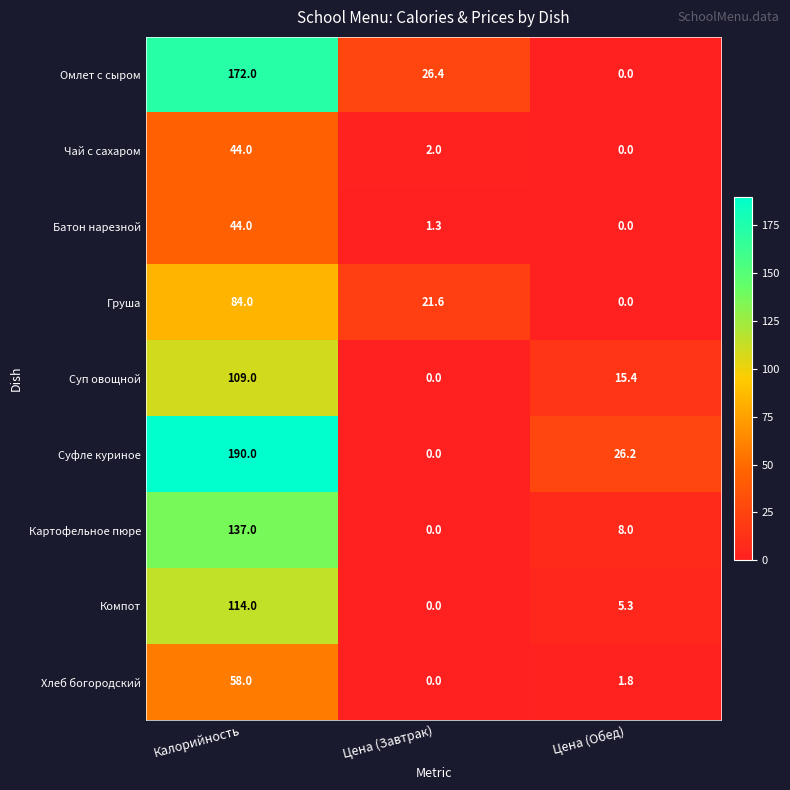

Which series has the widest spread of values?

Суфле куриное